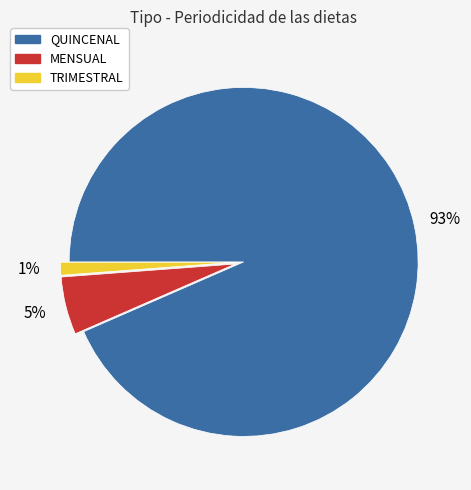

Which slice represents more than half of the pie?

QUINCENAL